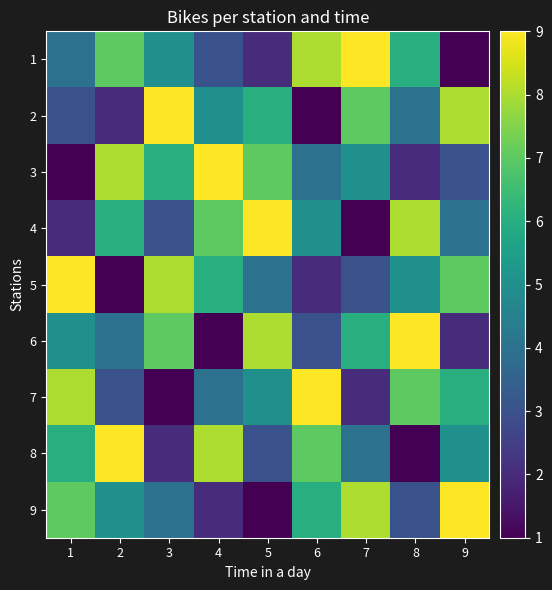

Reading left to right, extract all data points from this chart.

1: 1=4	2=7	3=5	4=3	5=2	6=8	7=9	8=6	9=1
2: 1=3	2=2	3=9	4=5	5=6	6=1	7=7	8=4	9=8
3: 1=1	2=8	3=6	4=9	5=7	6=4	7=5	8=2	9=3
4: 1=2	2=6	3=3	4=7	5=9	6=5	7=1	8=8	9=4
5: 1=9	2=1	3=8	4=6	5=4	6=2	7=3	8=5	9=7
6: 1=5	2=4	3=7	4=1	5=8	6=3	7=6	8=9	9=2
7: 1=8	2=3	3=1	4=4	5=5	6=9	7=2	8=7	9=6
8: 1=6	2=9	3=2	4=8	5=3	6=7	7=4	8=1	9=5
9: 1=7	2=5	3=4	4=2	5=1	6=6	7=8	8=3	9=9